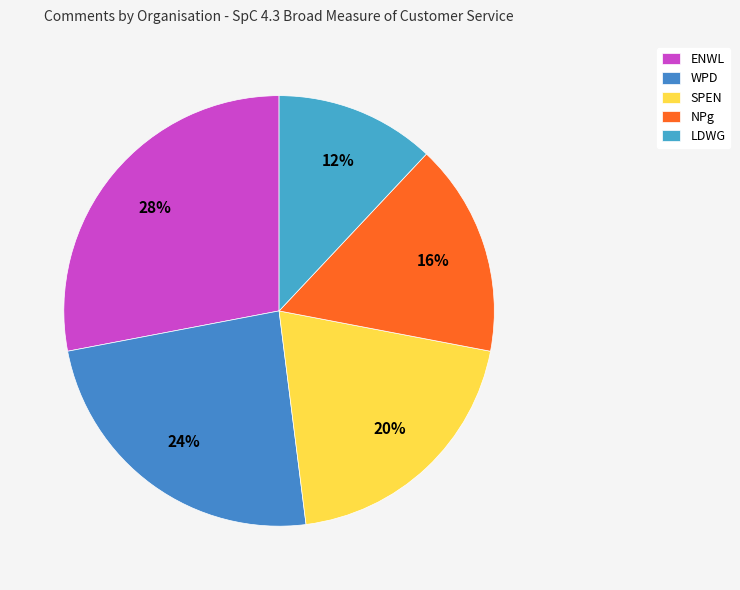

To the nearest percent, what is the difference between the SPEN and LDWG slice percentages?

8%